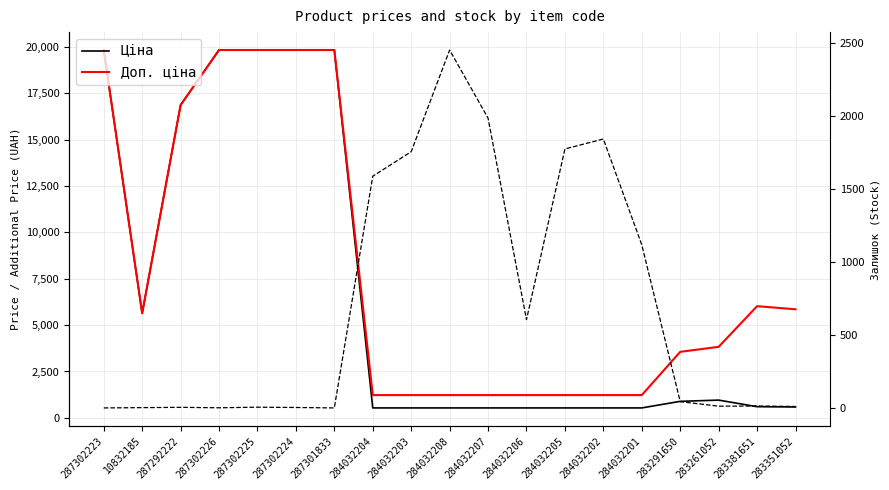

Where does the Доп. ціна series first go above 3828?

287302223